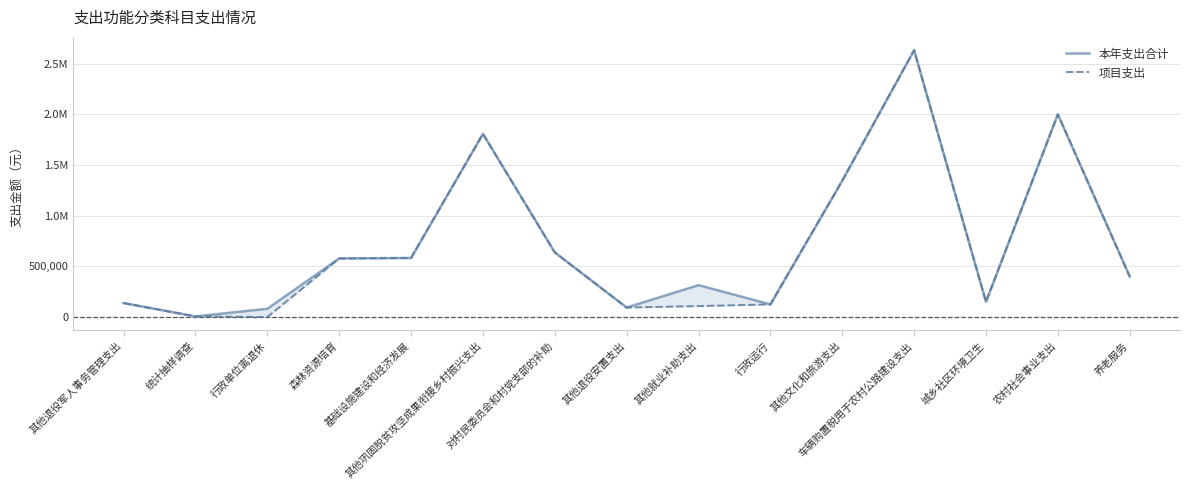

In 本年支出合计, how many points are higher than both neighbors (excluding endpoints)?

4